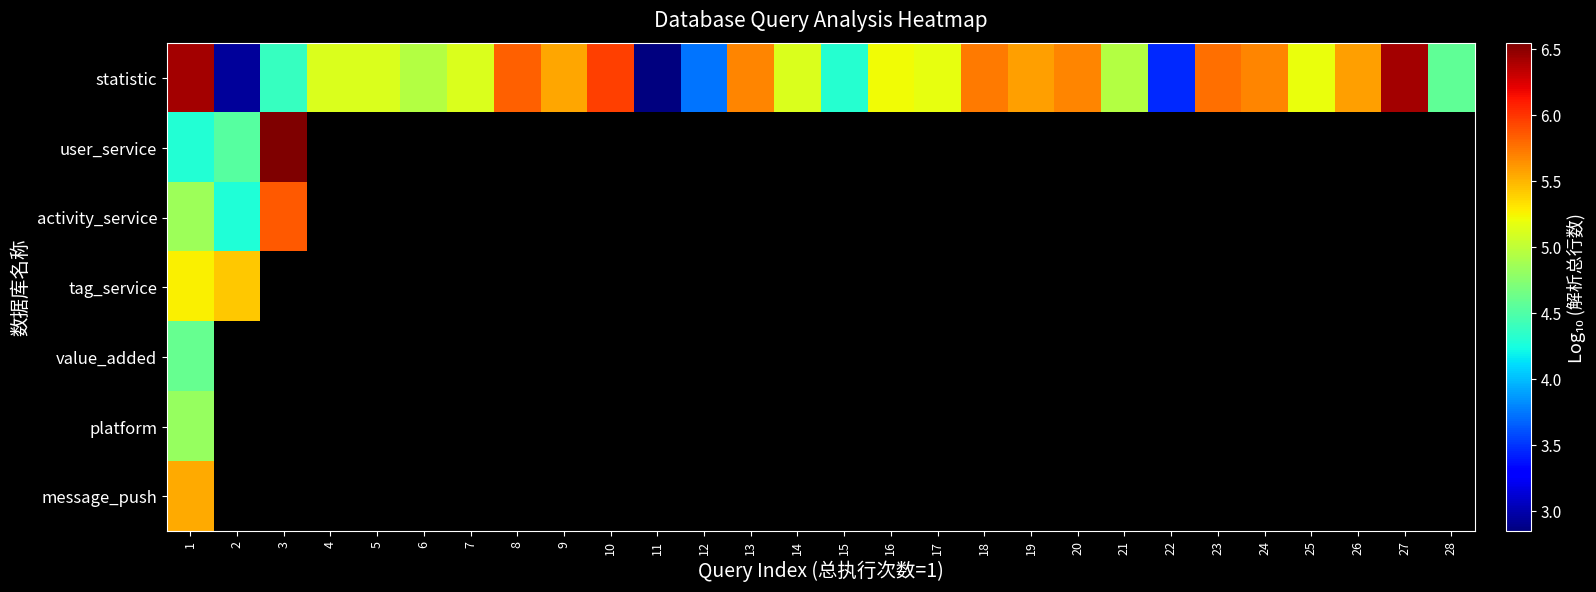

Which label corresponds to the smallest value in the chart?

11